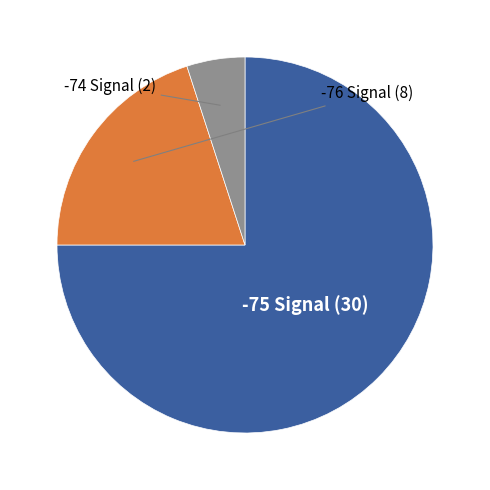

Is there any slice that represents more than half of the pie?

Yes